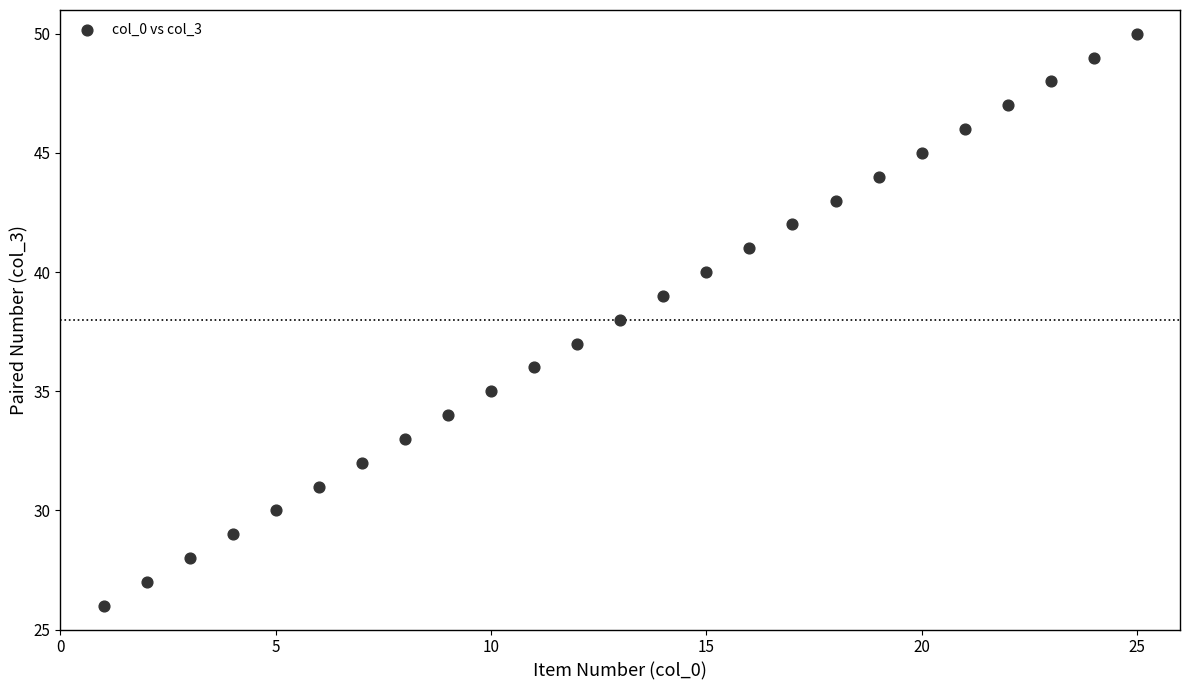

What is the range of Y values (max minus min)?

24